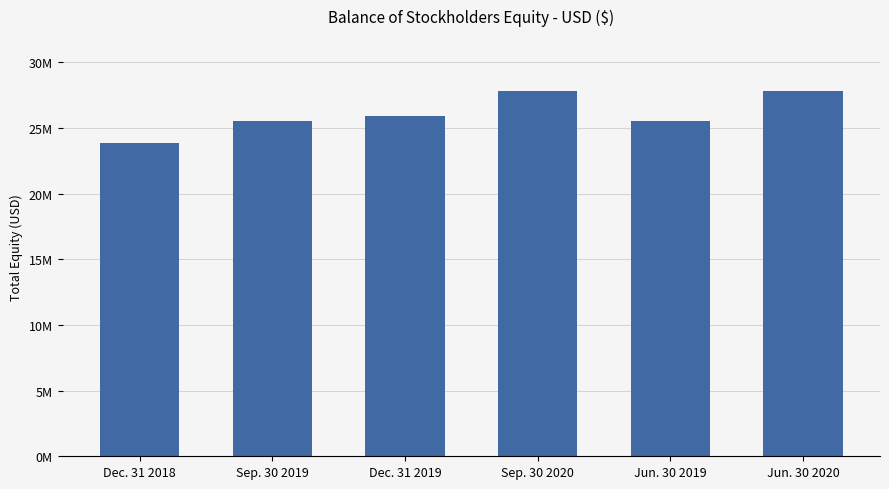

Rank the categories by value from lowest to highest.

Dec. 31 2018, Sep. 30 2019, Jun. 30 2019, Dec. 31 2019, Sep. 30 2020, Jun. 30 2020